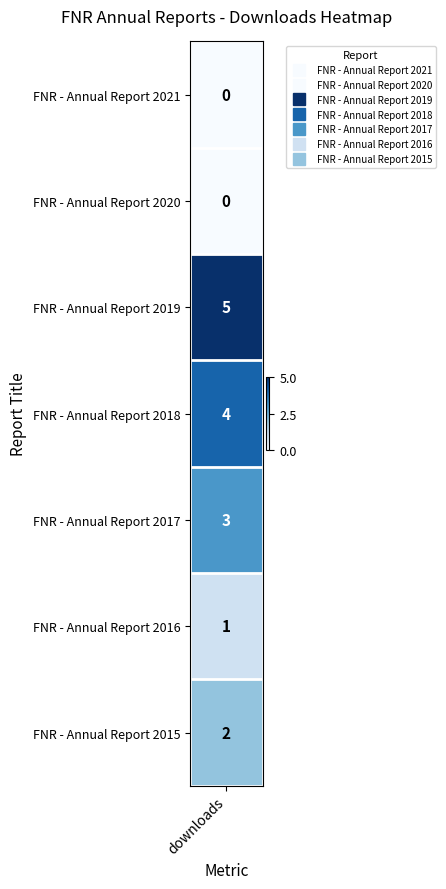

List the series in order of their peak value, highest first.

FNR - Annual Report 2019, FNR - Annual Report 2018, FNR - Annual Report 2017, FNR - Annual Report 2015, FNR - Annual Report 2016, FNR - Annual Report 2021, FNR - Annual Report 2020